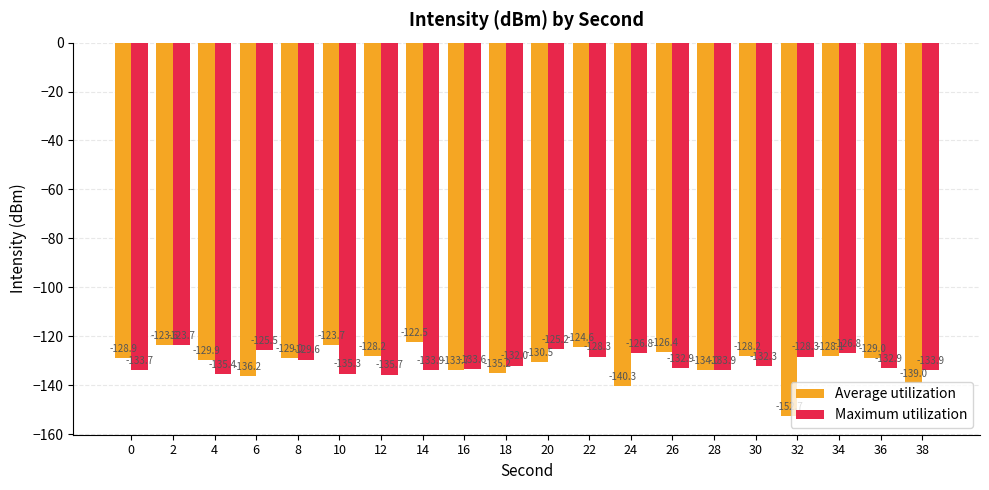

Is it true that Average utilization equals -128.2 at 12?

True